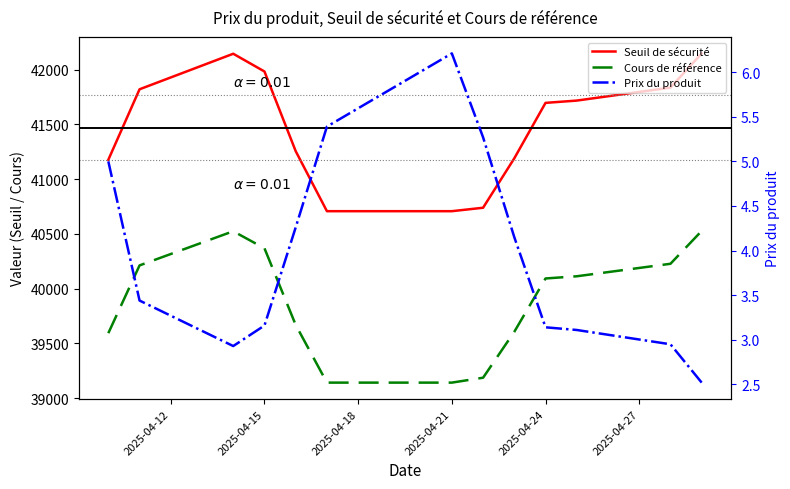

At how many categories does at least one series exceed 5088?

13